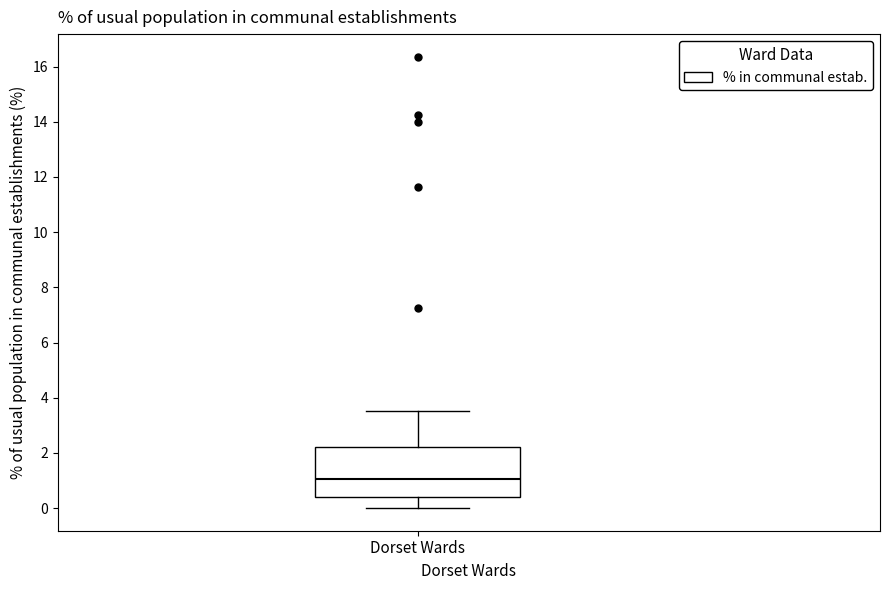

Where is the lower edge of the box for Dorset Wards on the y-axis? The values are not printed on the chart, so give them approximately, as read against the axis.

0.4